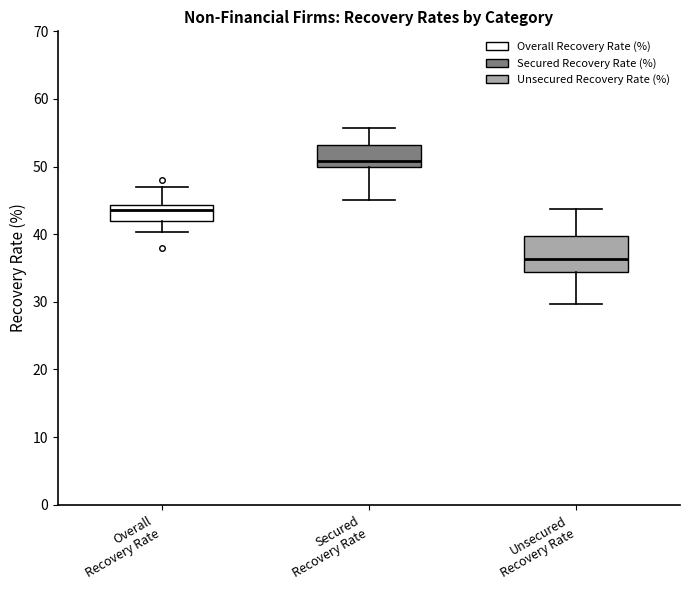

Reading left to right, read every box against the y-axis: the position of its median line, the range the box covers, and the ends of its whiskers. The values are not printed on the chart, so give them approximately, as read against the axis.

Overall Recovery Rate: median 44 (just below the box's upper edge), box 42 to 44, whiskers 40 to 47
Secured Recovery Rate: median 51, box 50 to 53, whiskers 45 to 56
Unsecured Recovery Rate: median 36, box 34 to 40, whiskers 30 to 44